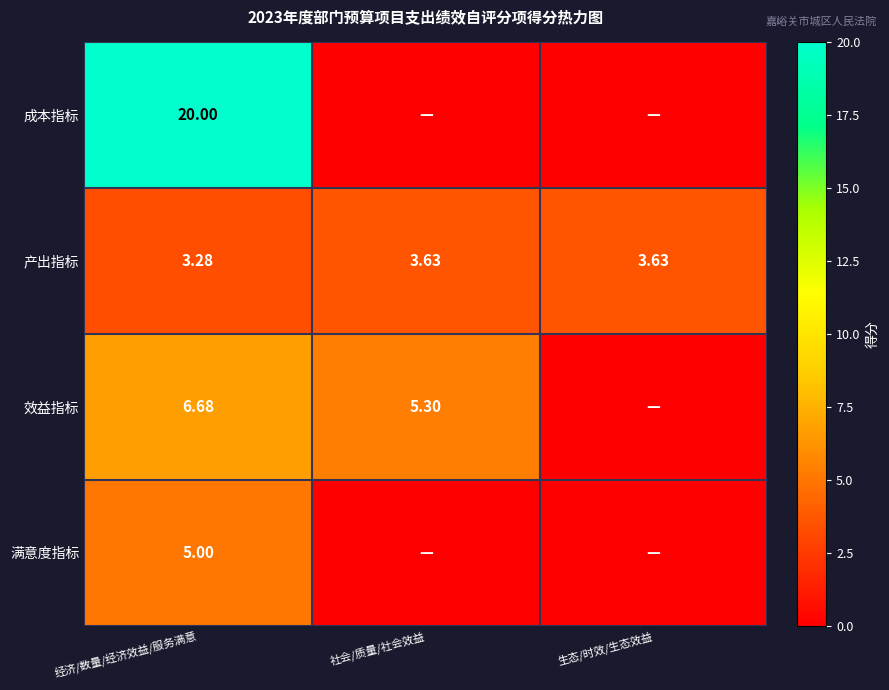

Is the value of 效益指标 at 社会/质量/社会效益 greater than the value of 成本指标 at 经济/数量/经济效益/服务满意?

No